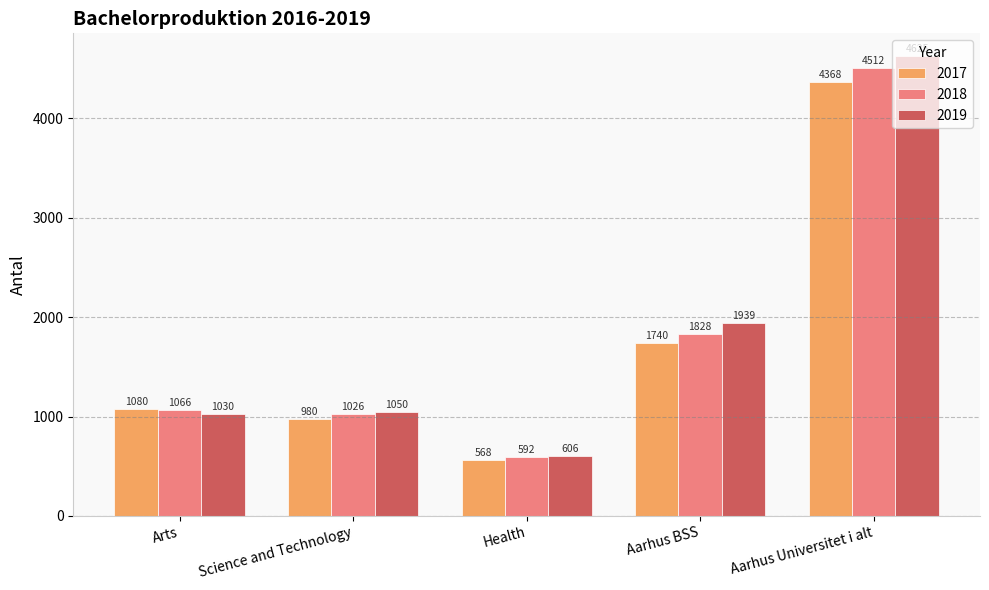

Which series has the widest spread of values?

2019